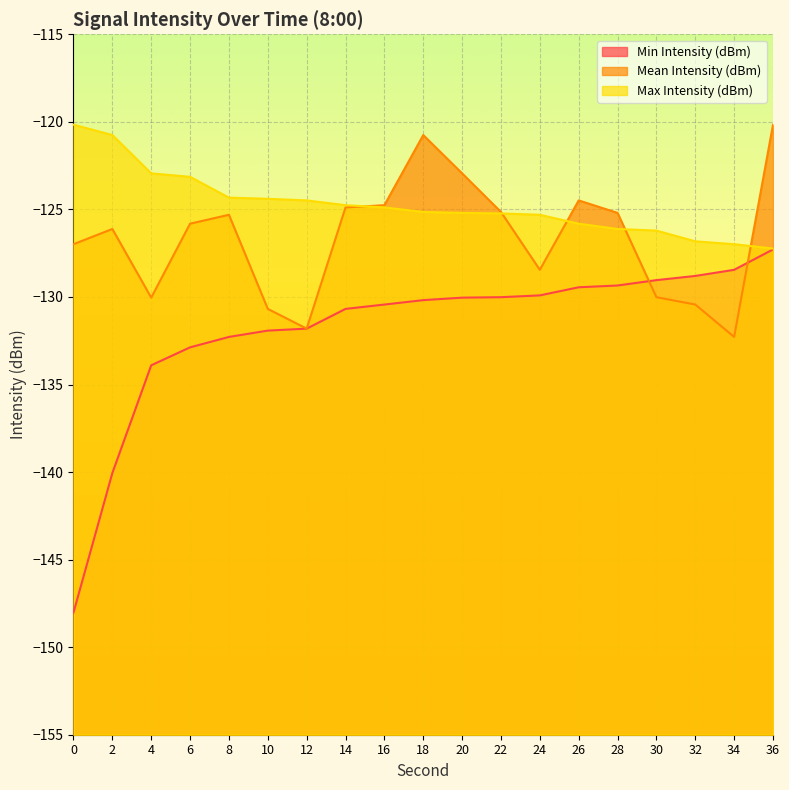

Which series has the widest spread of values?

Min Intensity (dBm)